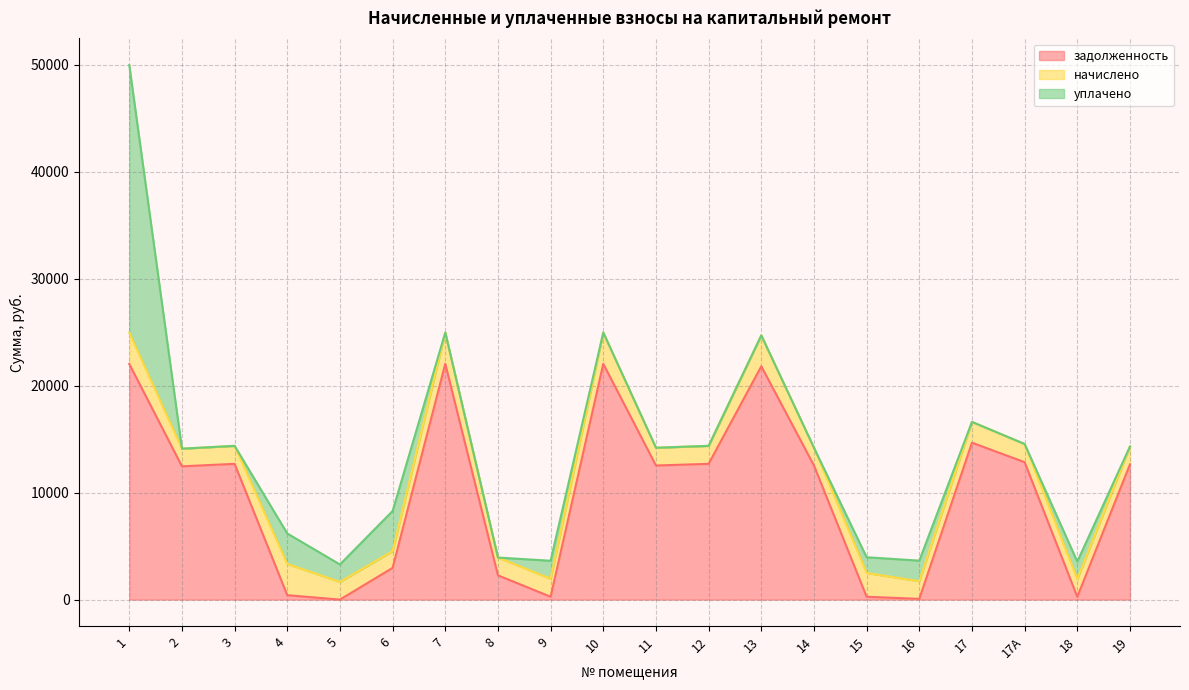

True or false: начислено has more than 2 interior local peaks.

True